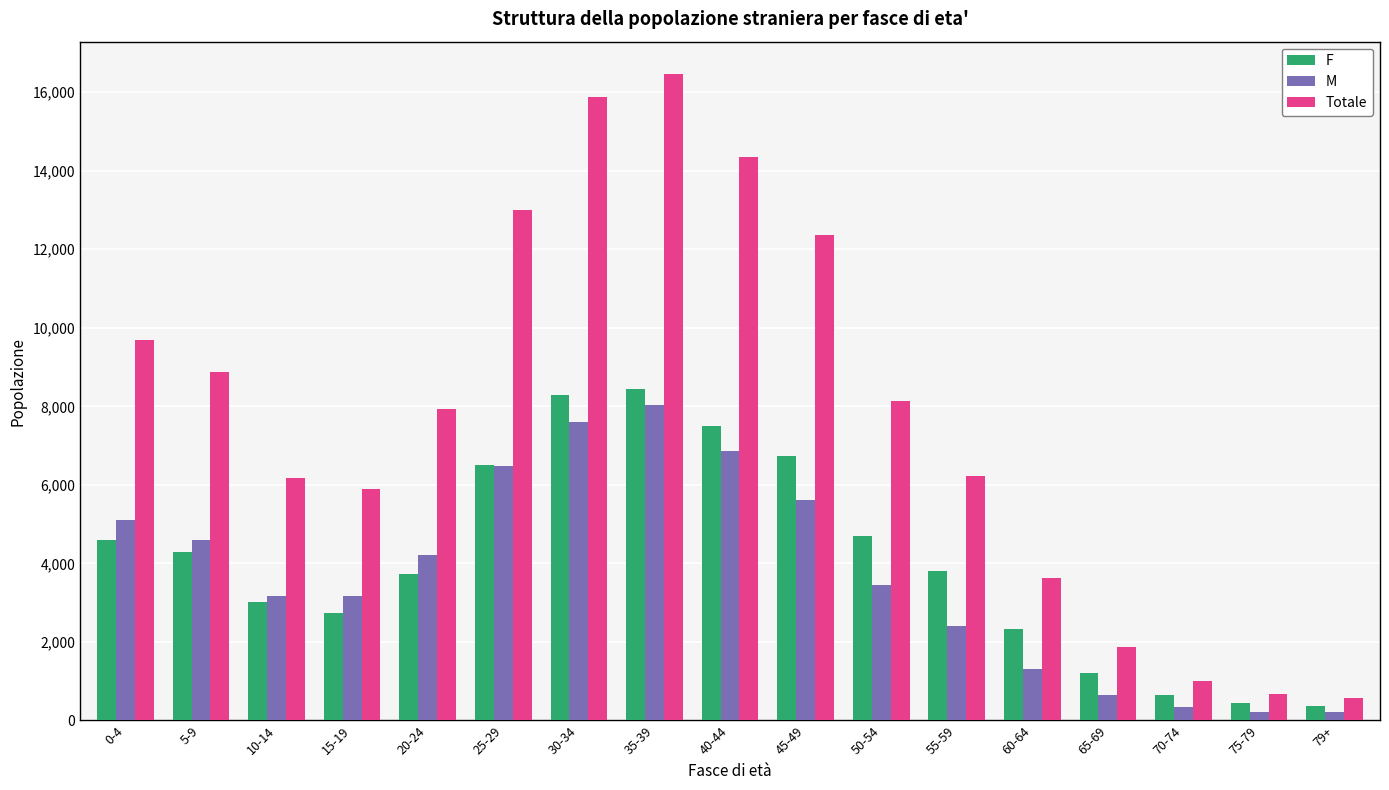

Which series has the widest spread of values?

Totale